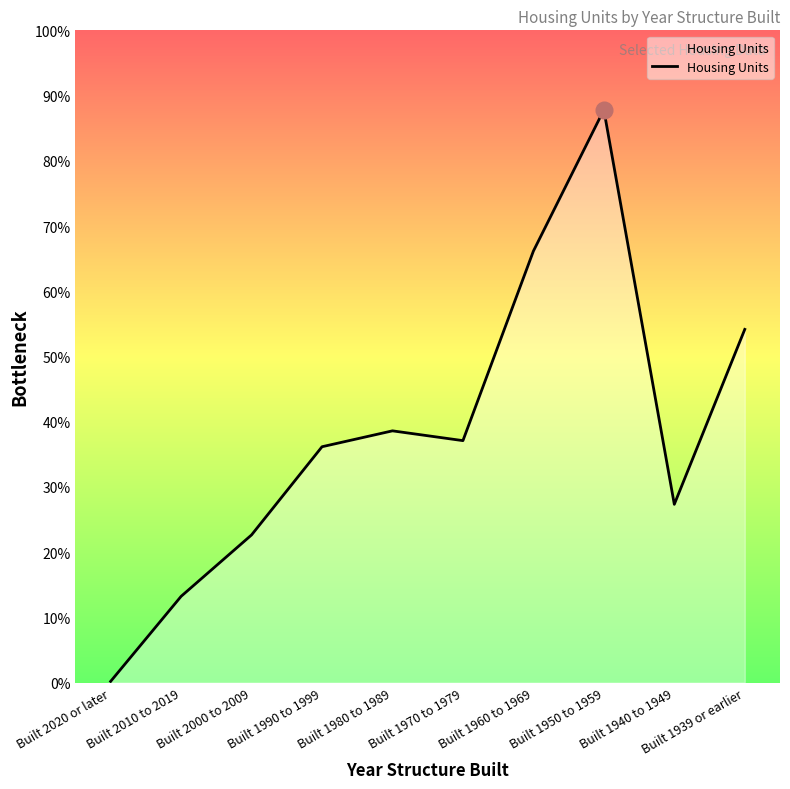

Which has a higher value, Built 1940 to 1949 or Built 1950 to 1959?

Built 1950 to 1959